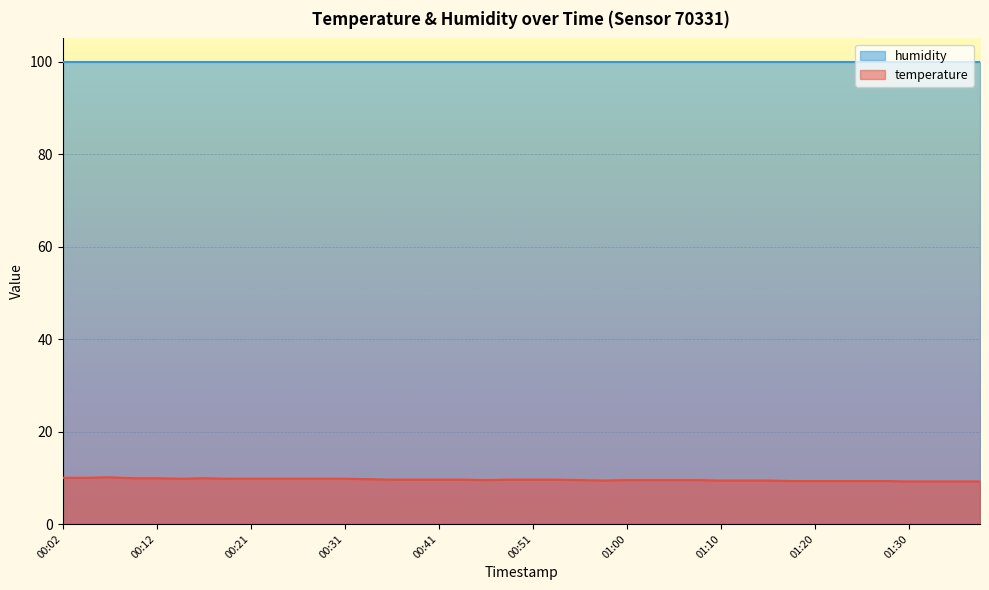

The humidity series shows 167.2 at 00:31. True or false?

False